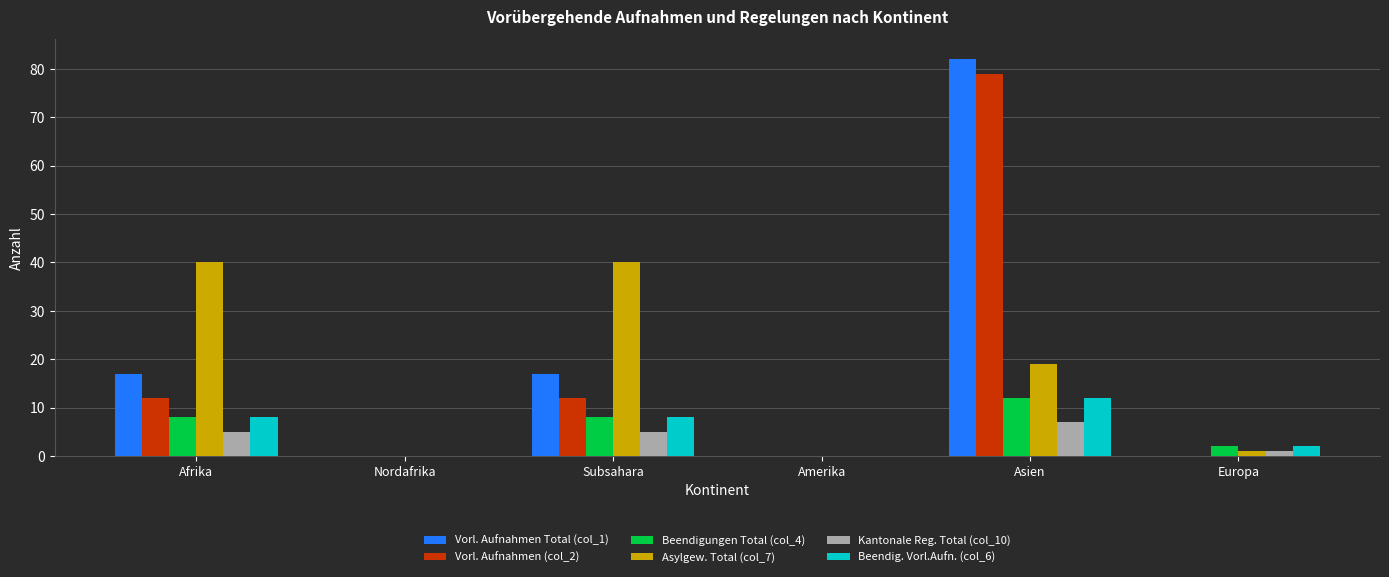

Is it true that Vorl. Aufnahmen (col_2) equals 12 at Subsahara?

True